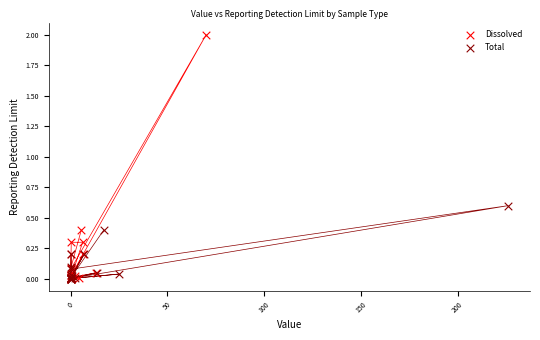

Which series reaches the maximum Y coordinate?

Dissolved